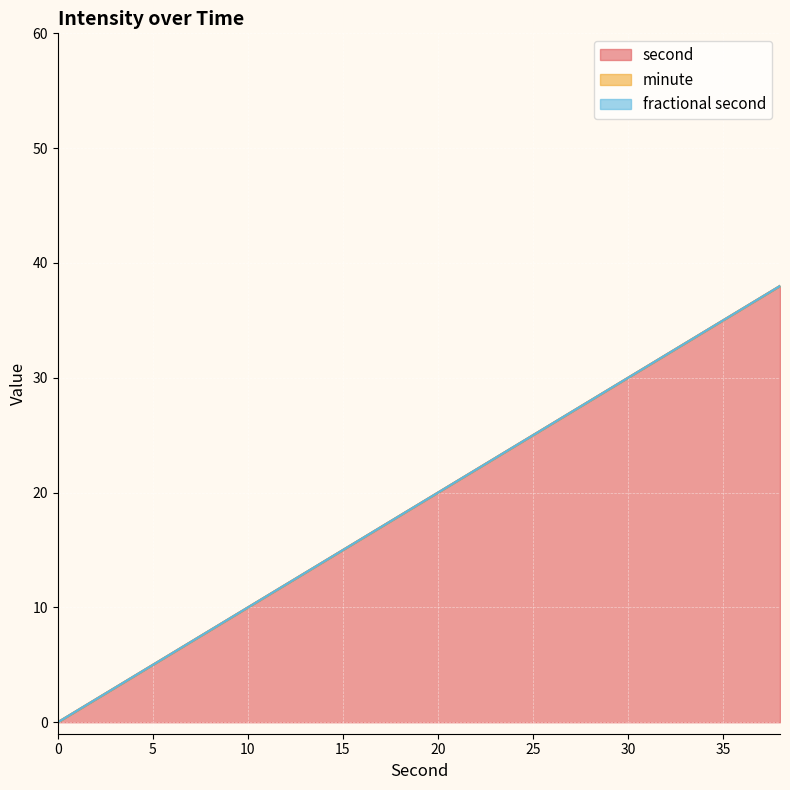

What are all the series names shown in the legend?

second, minute, fractional second